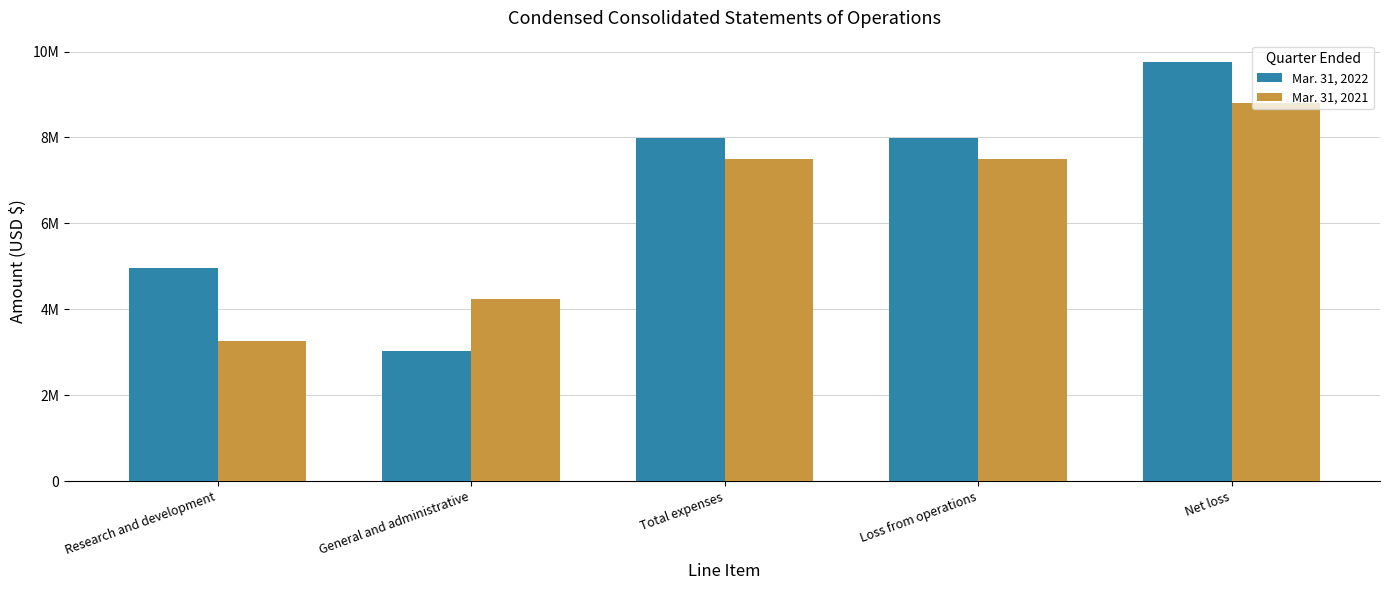

What are all the series names shown in the legend?

Mar. 31, 2022, Mar. 31, 2021